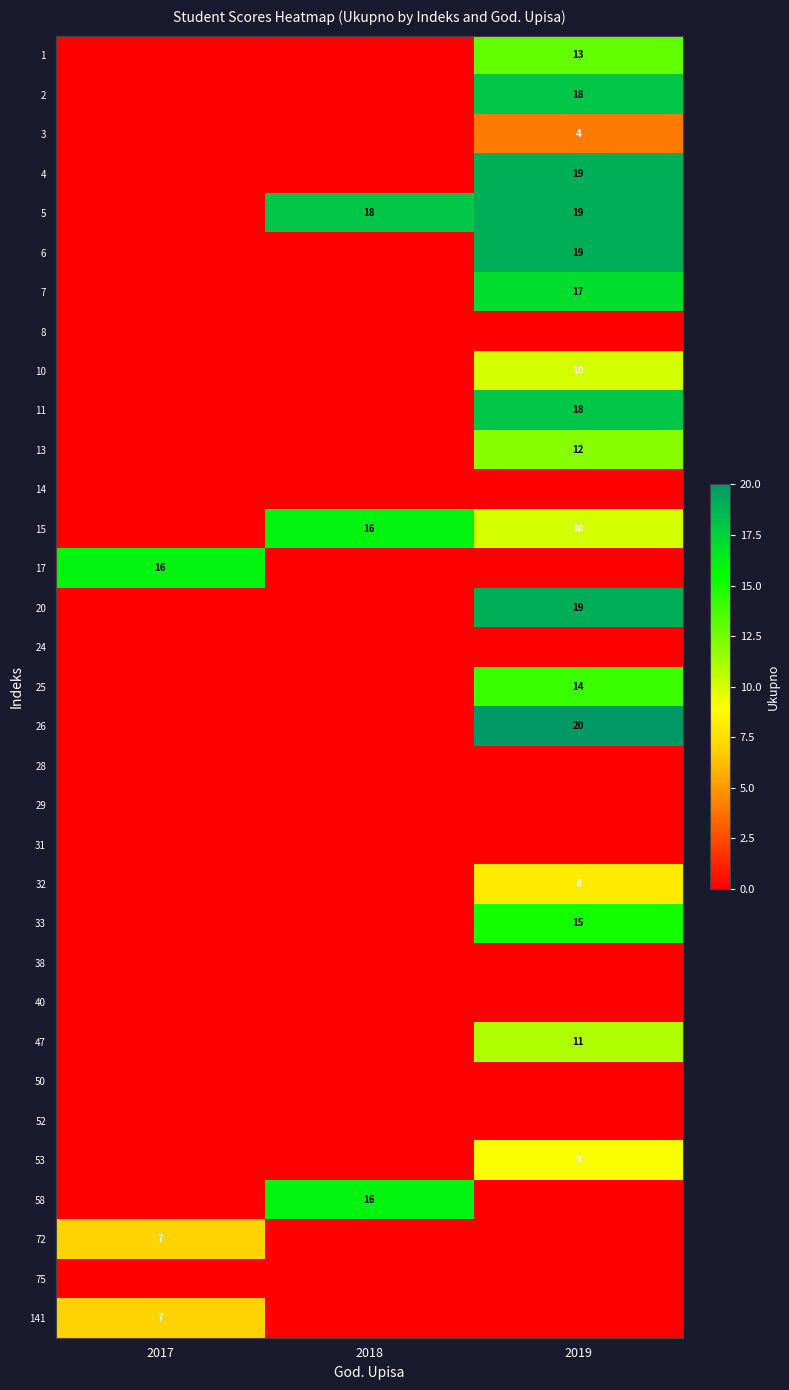

The 25 series shows 14 at 2019. True or false?

True